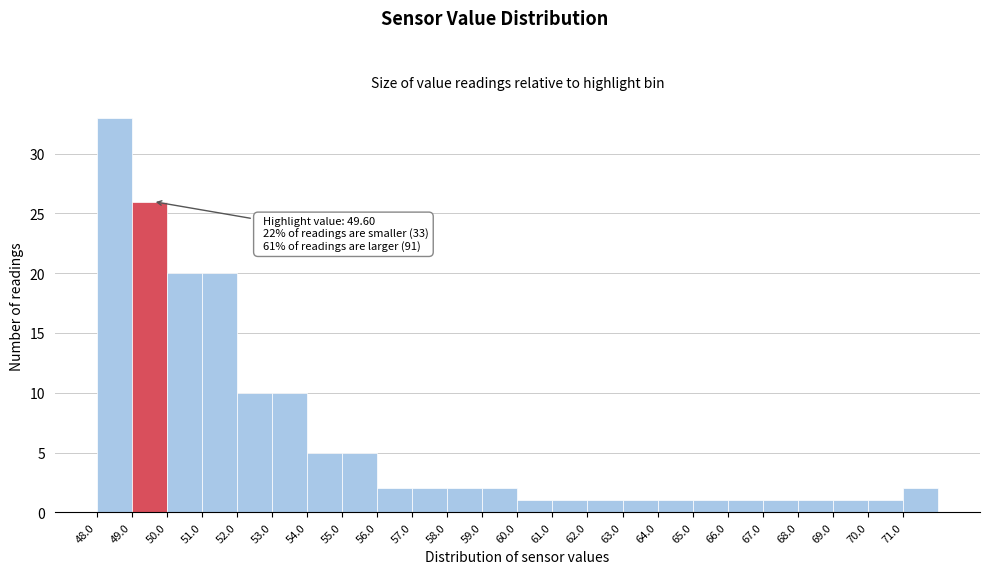

Over which range of the x-axis is the bar tallest?

48 to 49